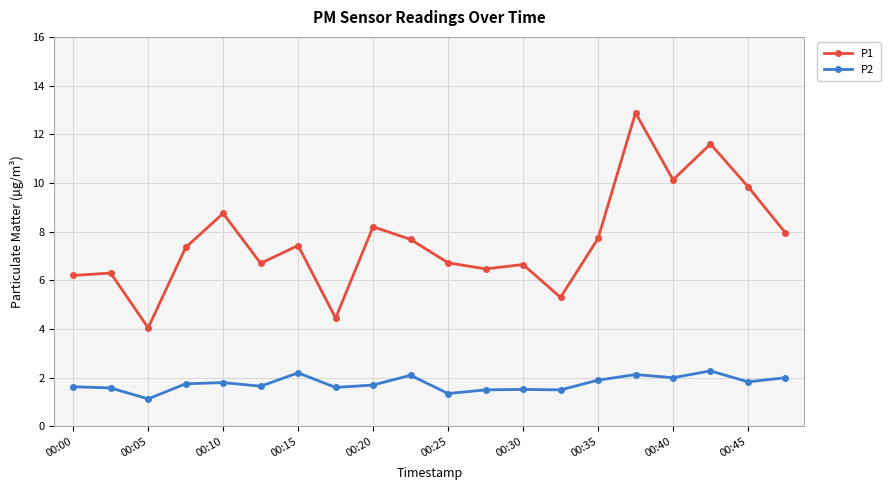

Which series has the largest range (max minus min)?

P1